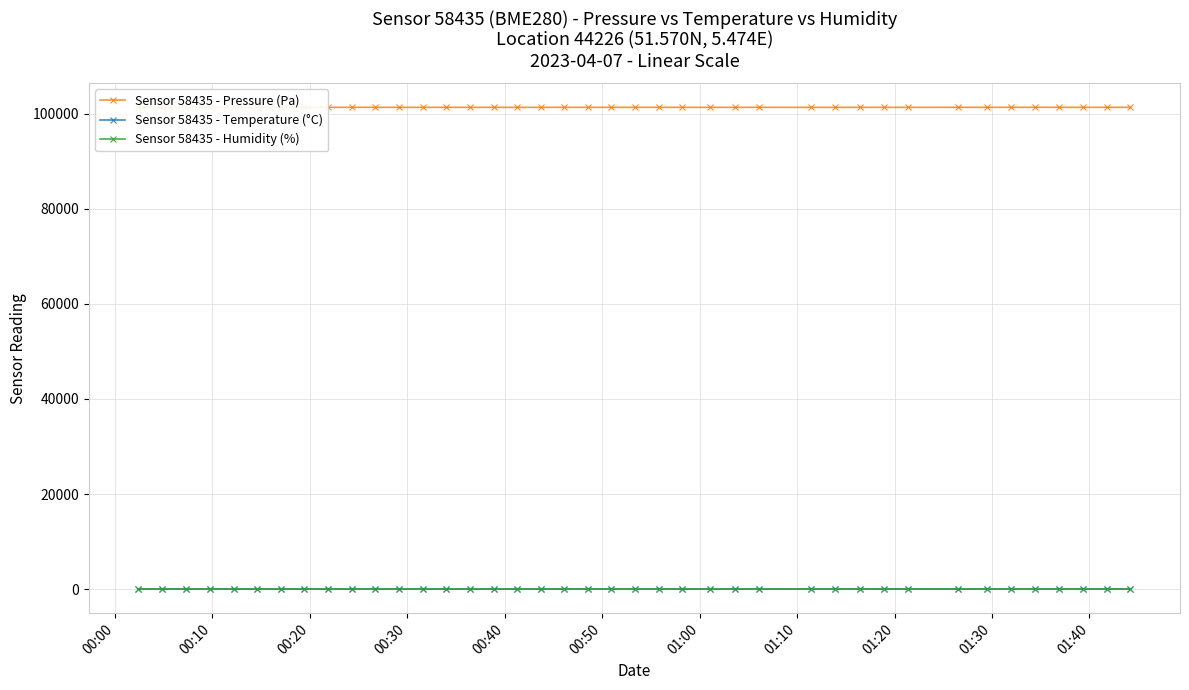

What is the value of the Sensor 58435 - Pressure (Pa) point at the 13th from the left?

101311.3